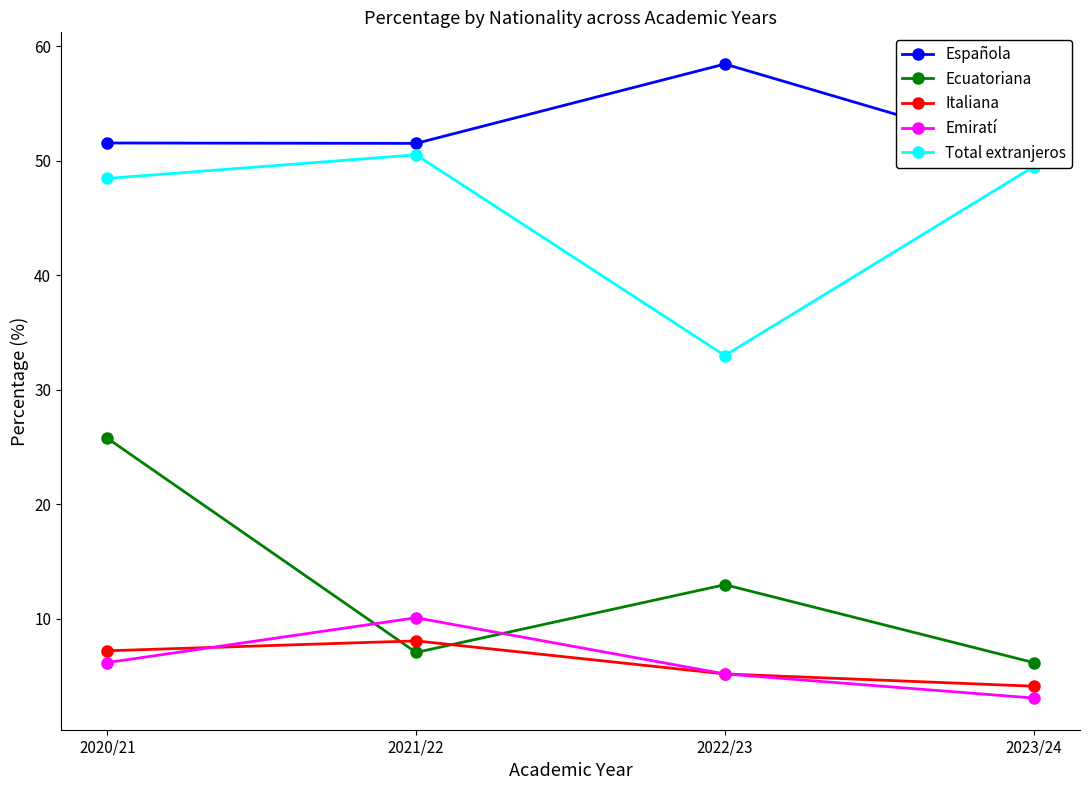

Is this an area chart (filled region under the line)?

No